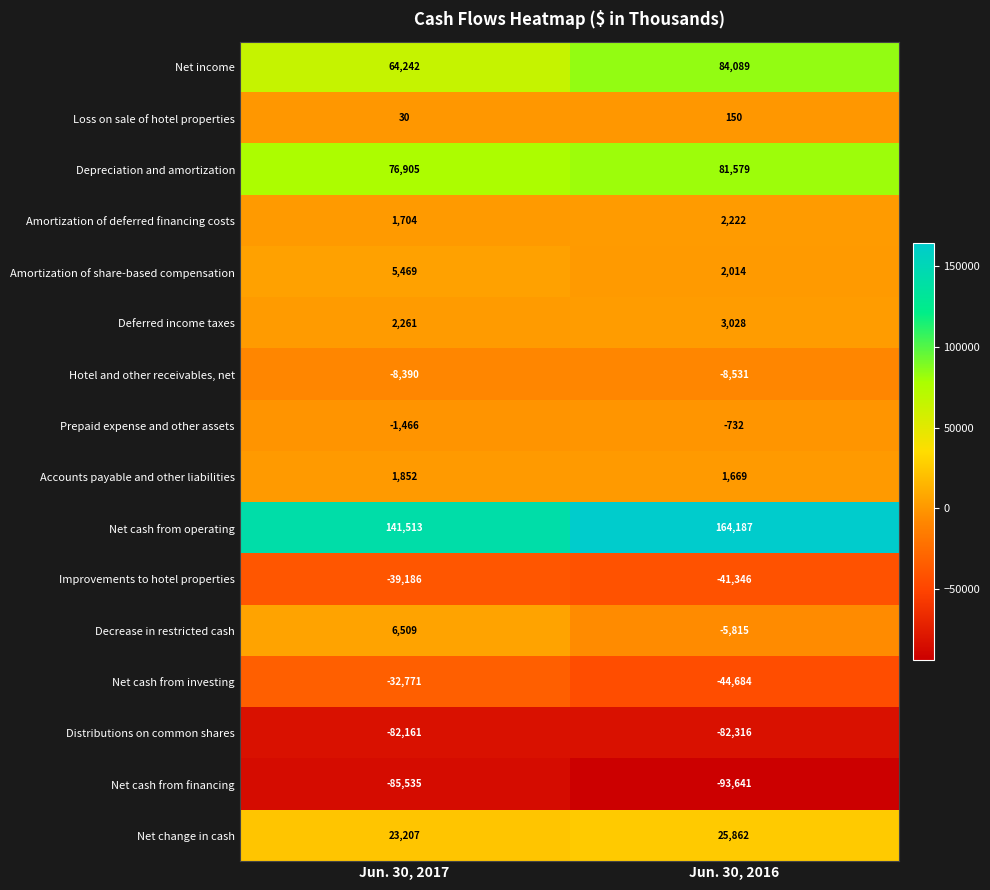

What is the maximum value shown in the chart?

164187